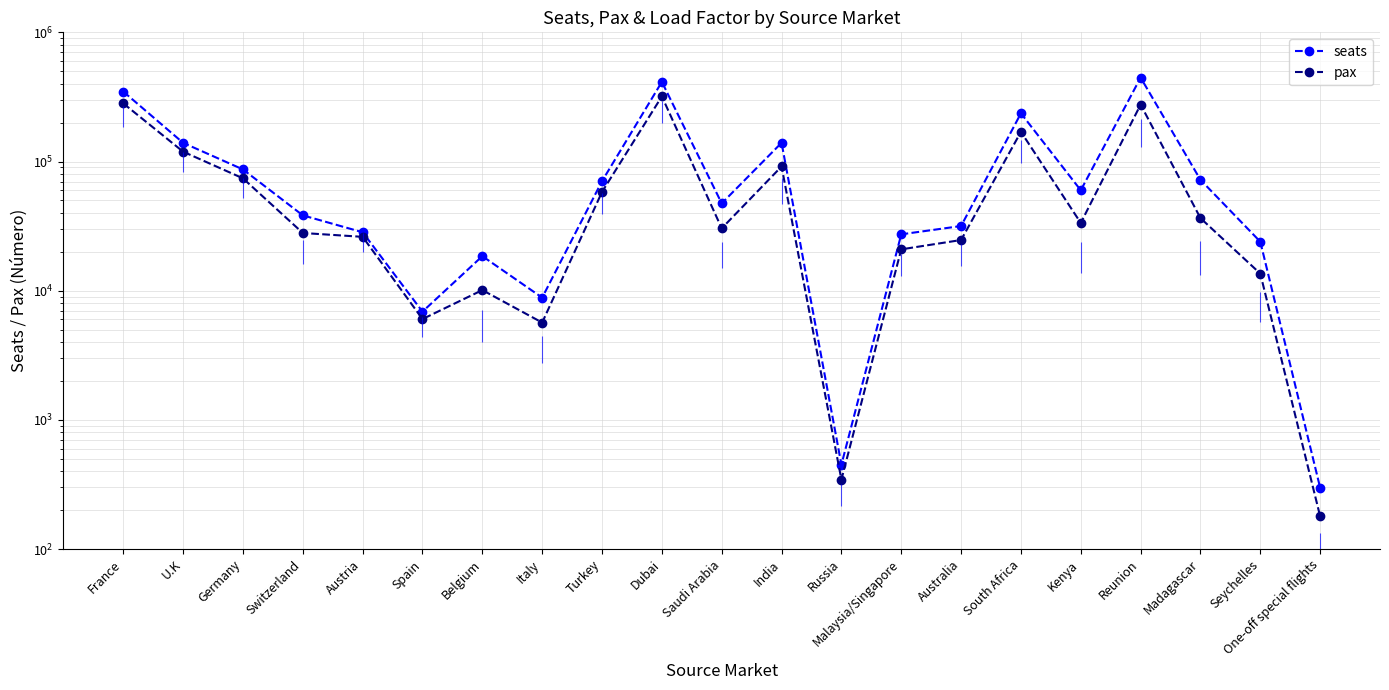

Which category has the lowest value in the seats series?

One-off special flights